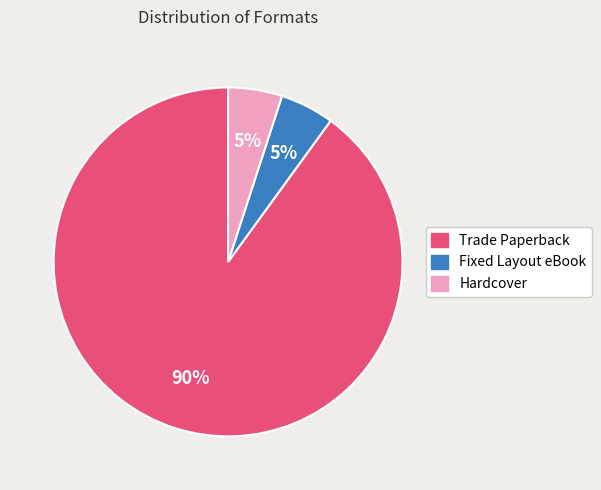

Is the sum of Hardcover and Trade Paperback greater than half?

Yes